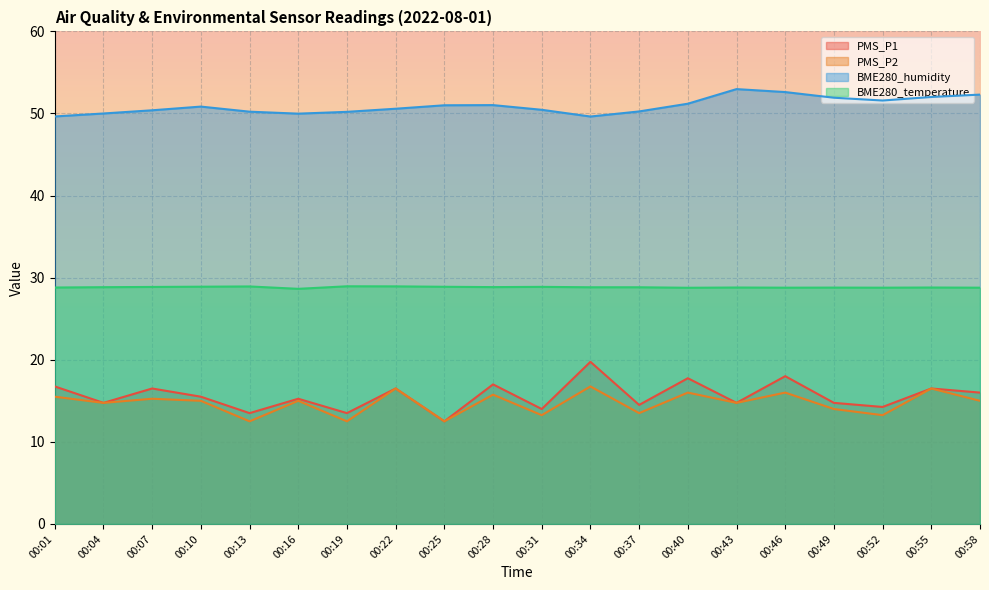

What is the spread (max minus min) of values at 00:31?

37.2